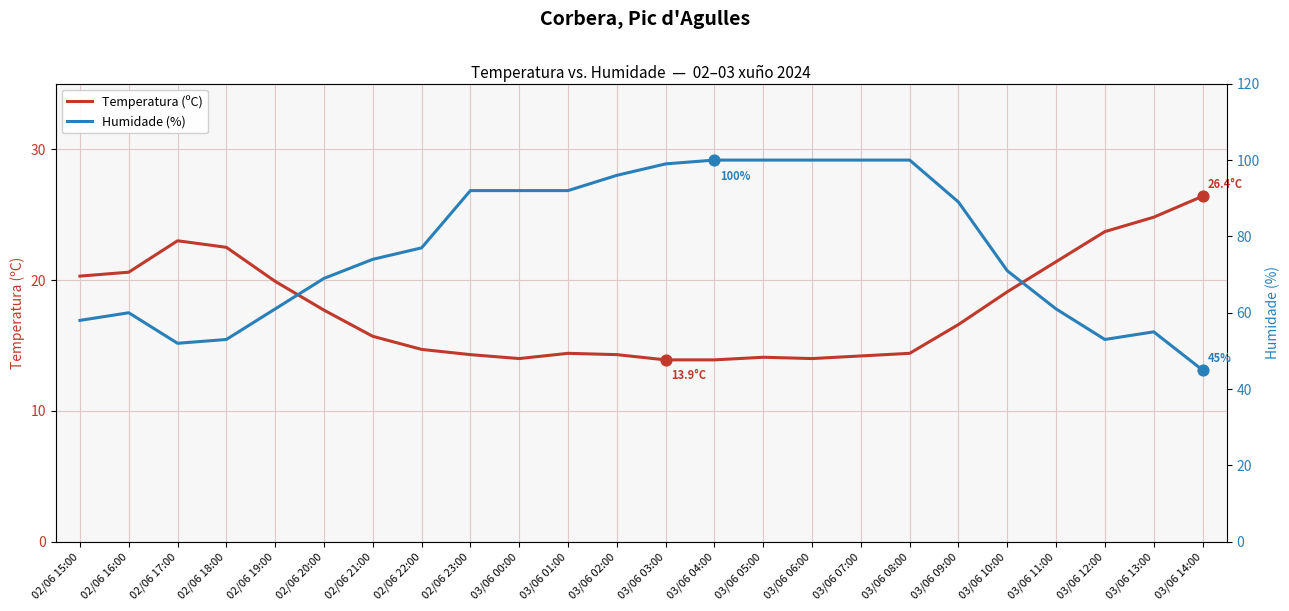

Which series has the widest spread of Y values?

Humidade (%)